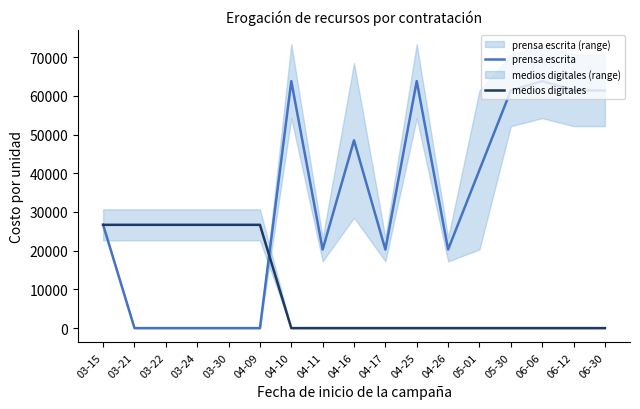

Where do medios digitales and prensa escrita first cross each other?

04-09 and 04-10